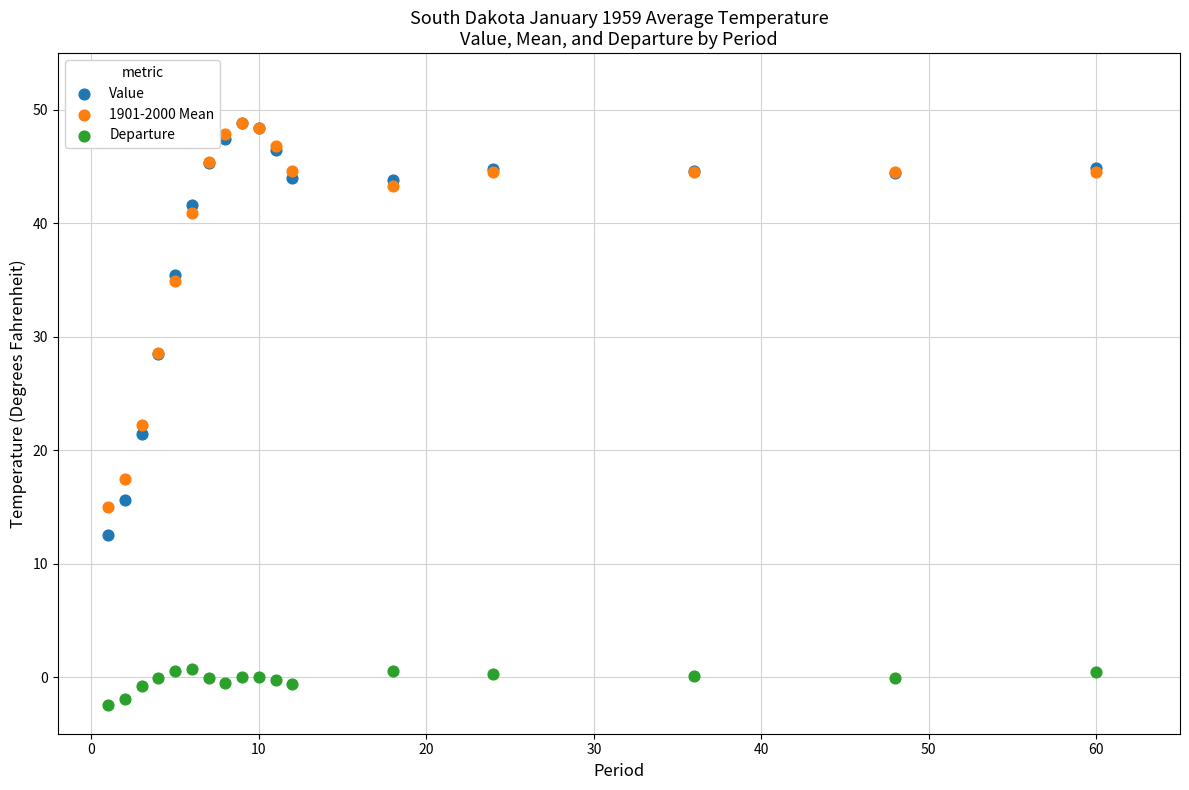

Across all series, what Y value is closest to 23?

22.2